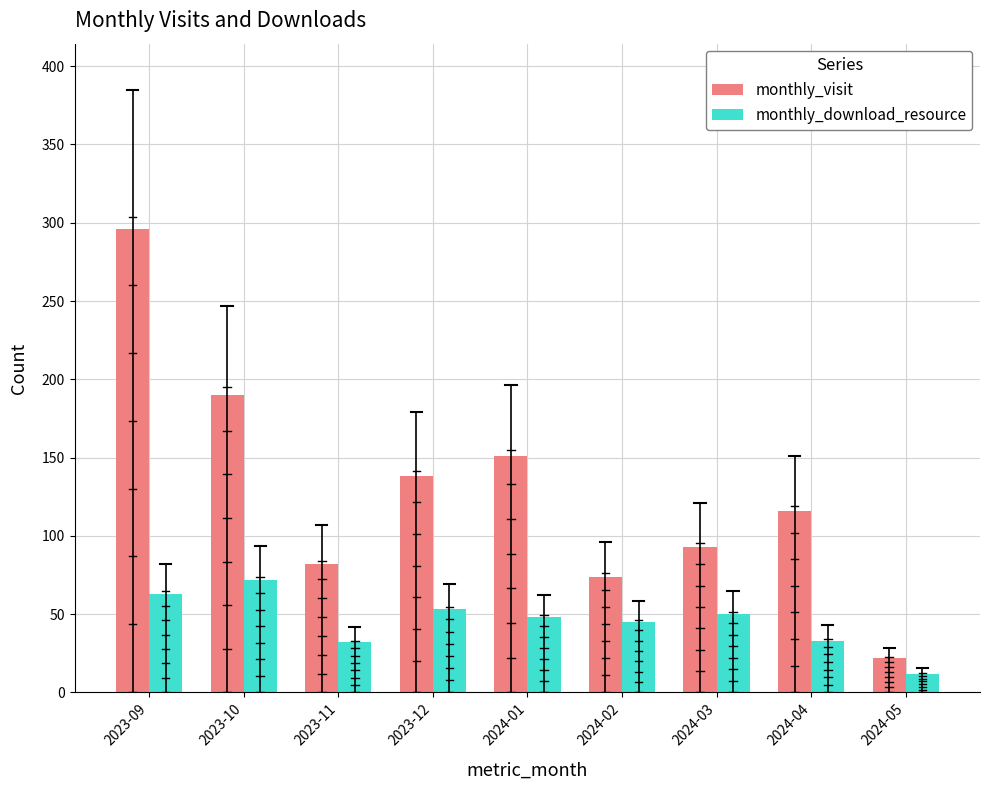

Is it true that monthly_download_resource equals 33 at 2023-09?

False